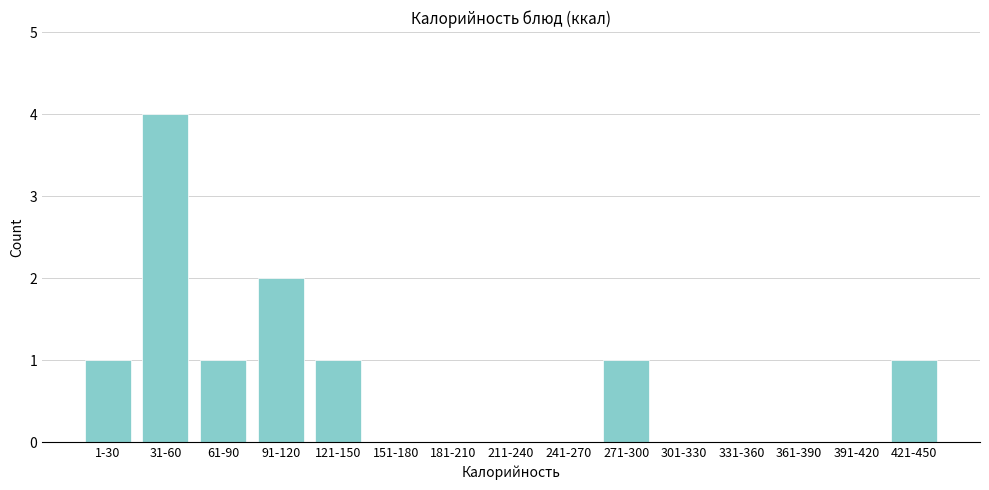

Reading left to right, extract all data points from this chart.

1-30=1	31-60=4	61-90=1	91-120=2	121-150=1	151-180=0	181-210=0	211-240=0	241-270=0	271-300=1	301-330=0	331-360=0	361-390=0	391-420=0	421-450=1